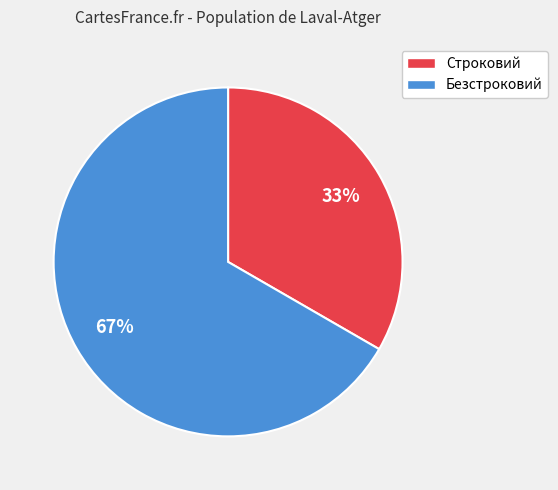

To the nearest percent, what percentage of the pie is Строковий?

33%